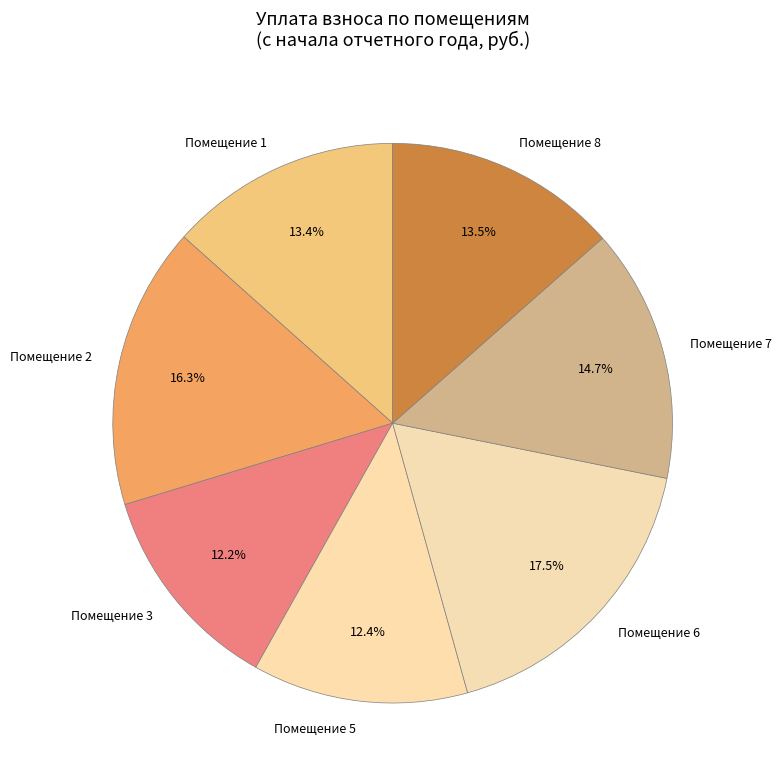

What percentage do Помещение 2 and Помещение 1 together represent?

29.7%